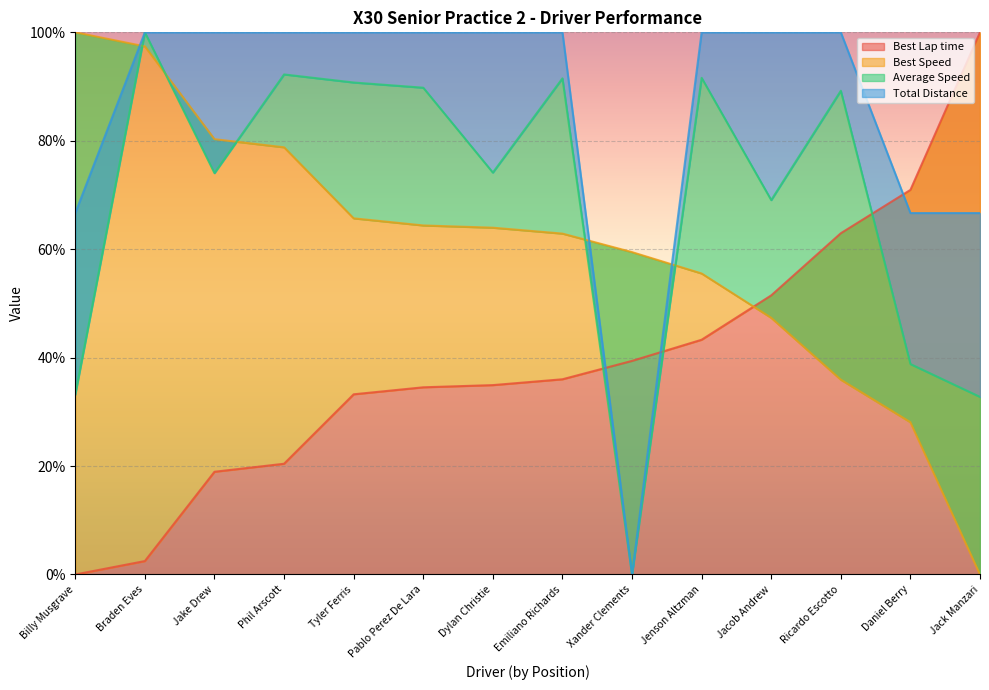

True or false: Best Speed has more than 1 interior local peaks.

False